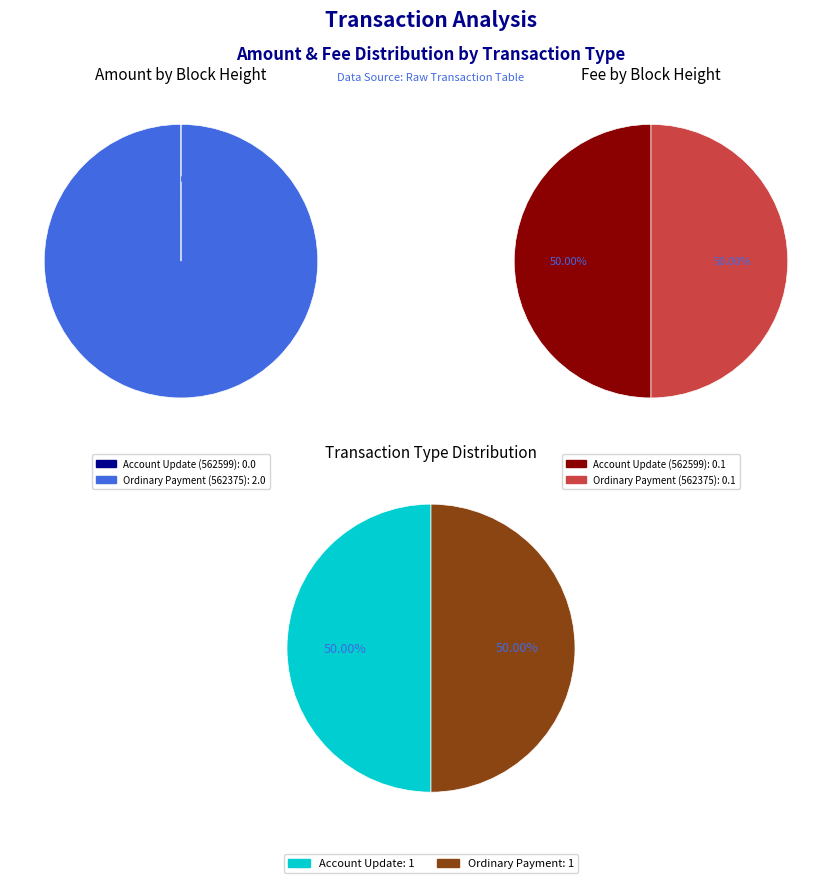

Is it true that 562375 is 50% of the pie?

True